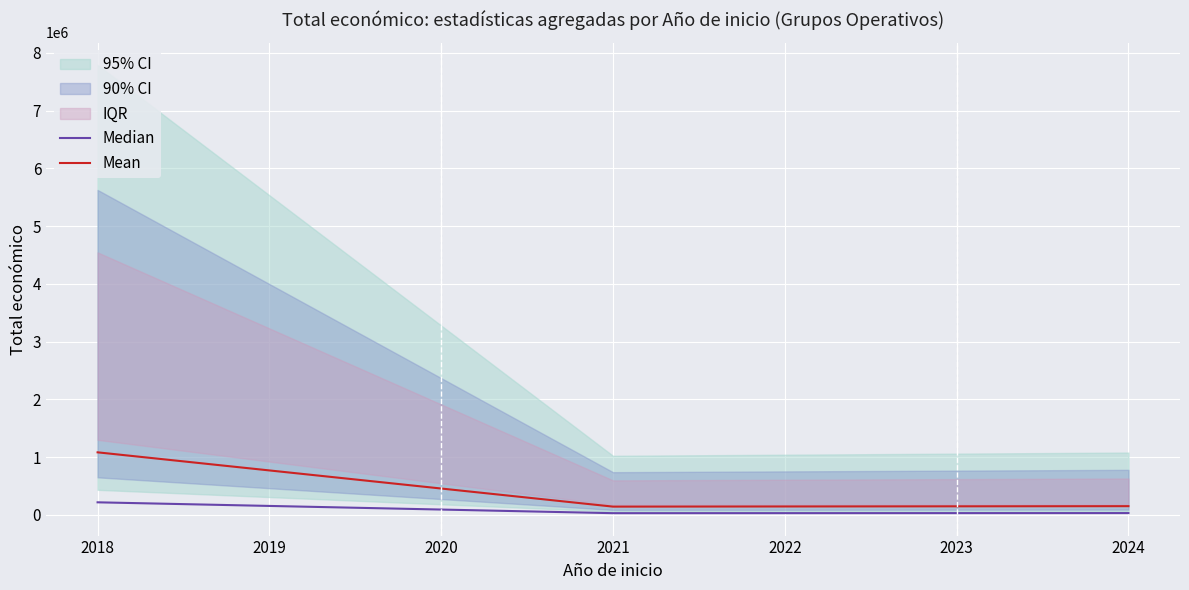

The value of Median at 2018 is 216425.5. True or false?

True